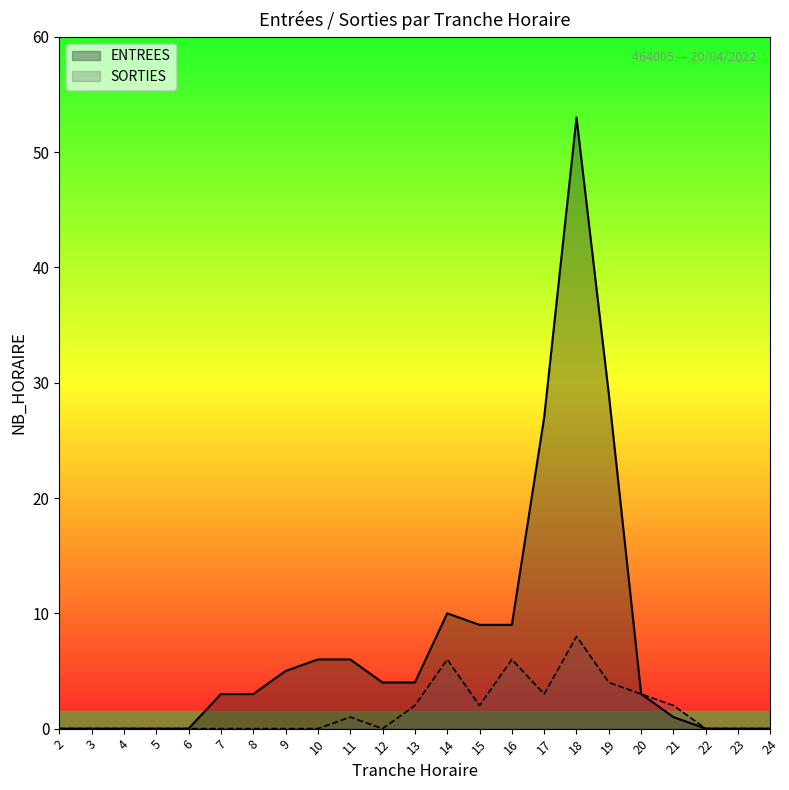

At which category is the sum across all series the highest?

18